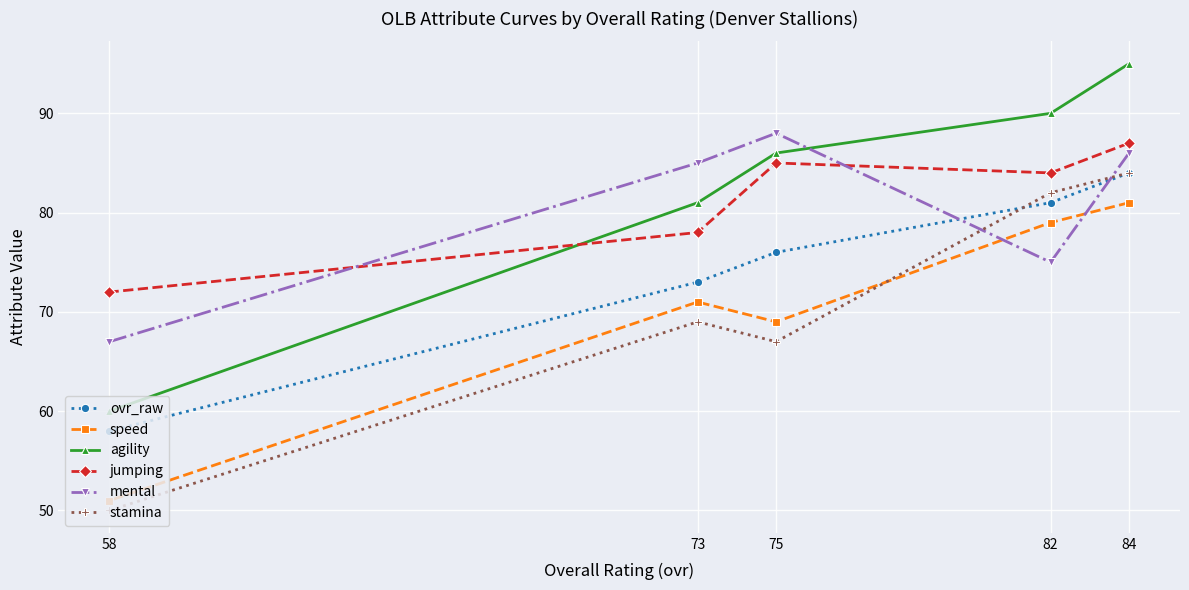

True or false: speed and jumping intersect in this chart.

False